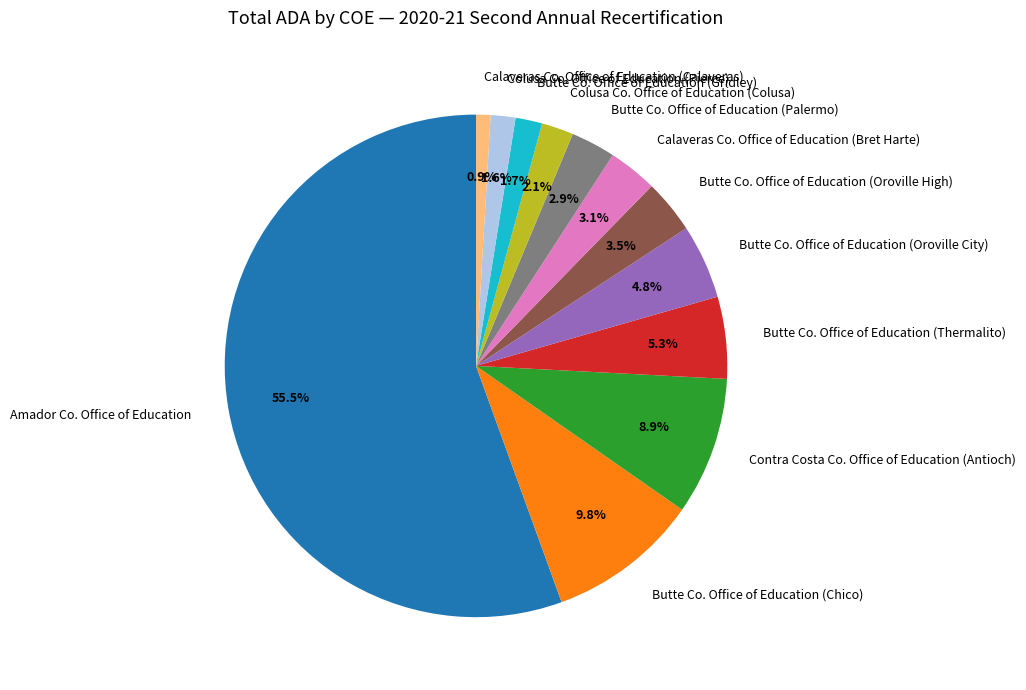

How much of the chart is everything except Colusa Co. Office of Education (Pierce)?

98.4%